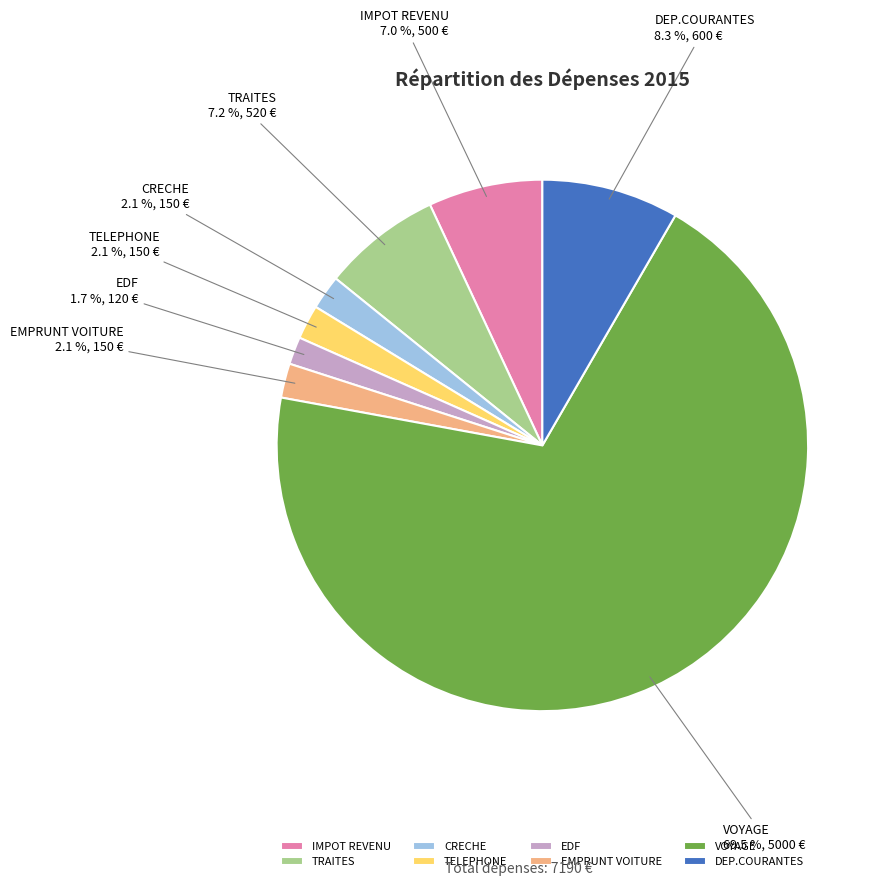

Which has a higher value, VOYAGE or DEP.COURANTES?

VOYAGE